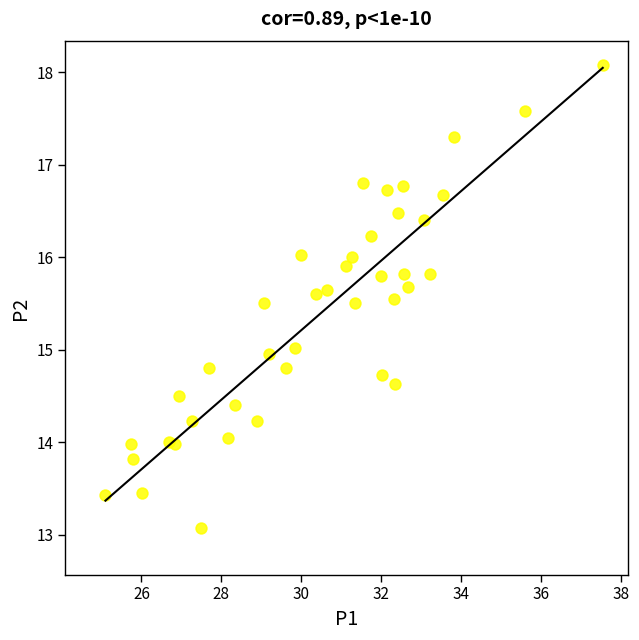

What is the range of X values (max minus min)?

12.4